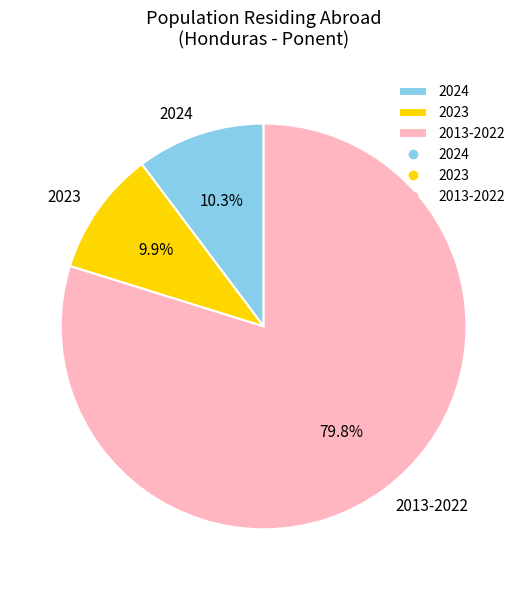

Between 2024 and 2013-2022, which is larger?

2013-2022